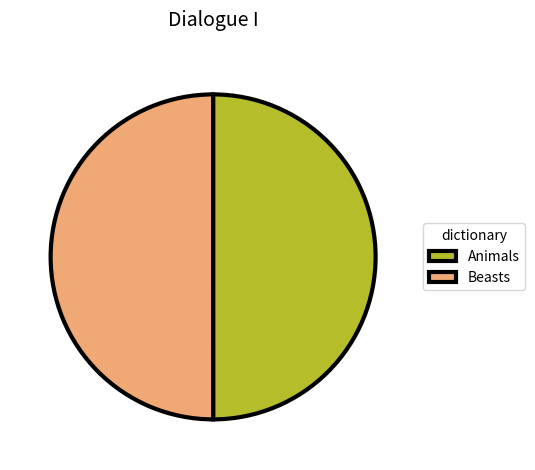

What is the ratio of the value at Animals to the value at Beasts?

1.0